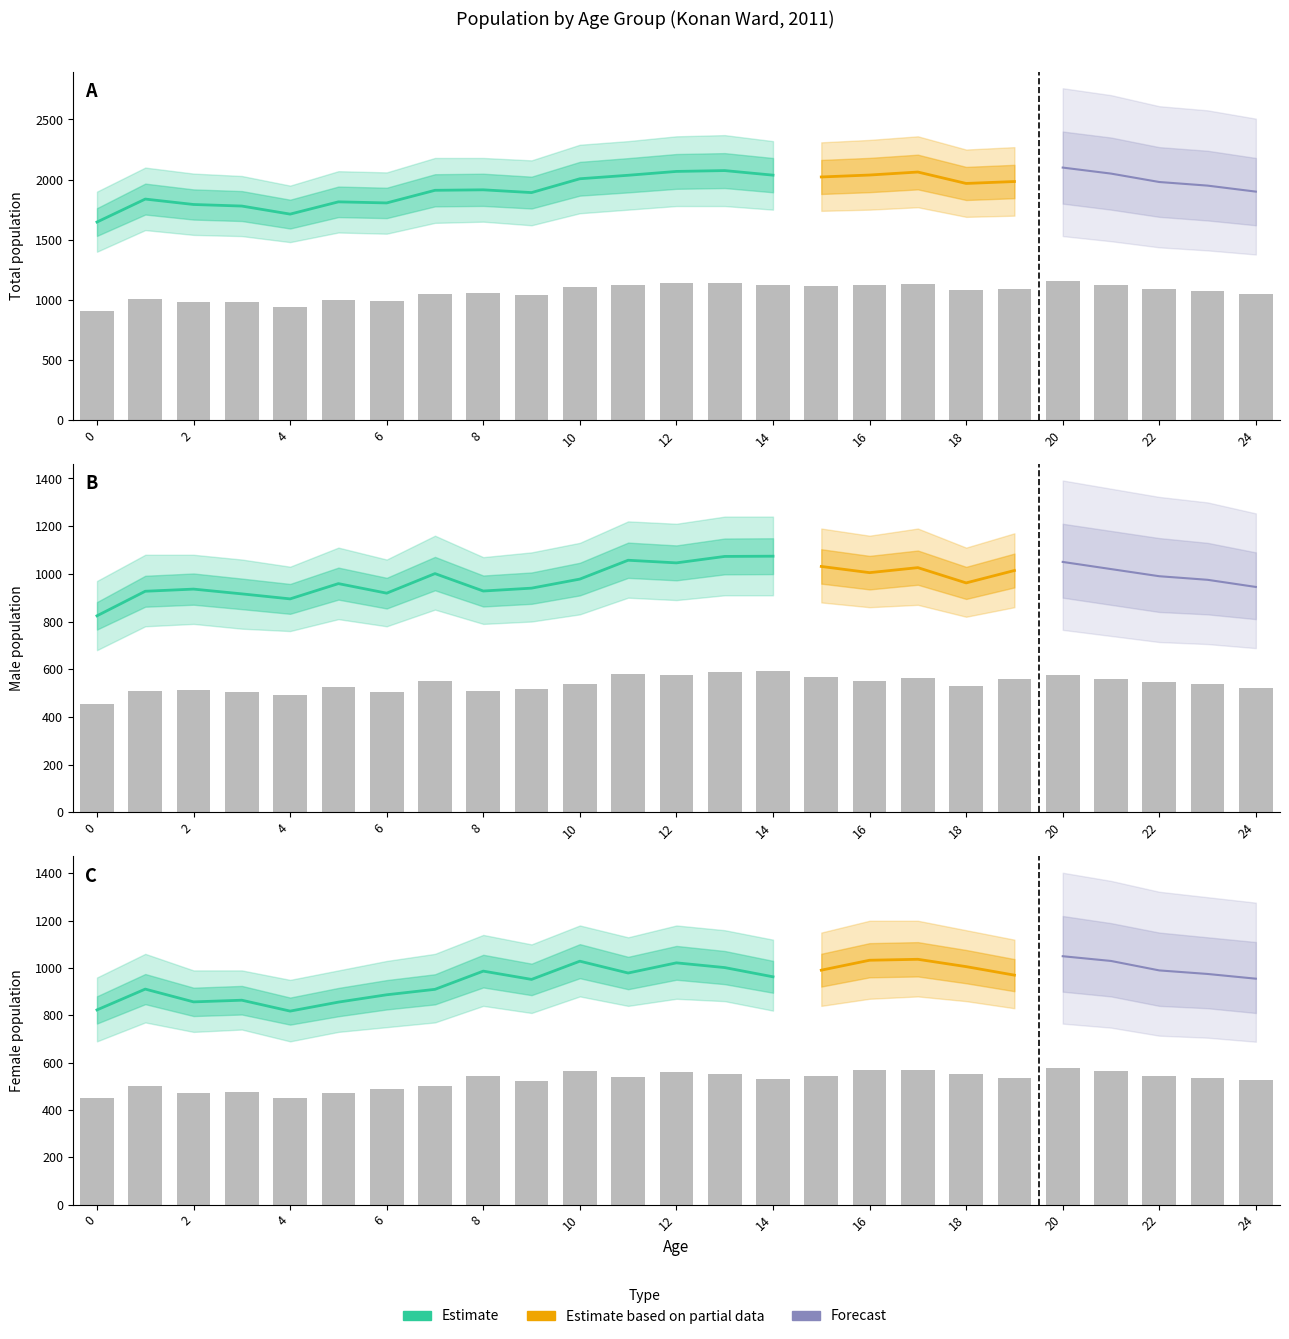

Which series has the widest spread of values?

Total